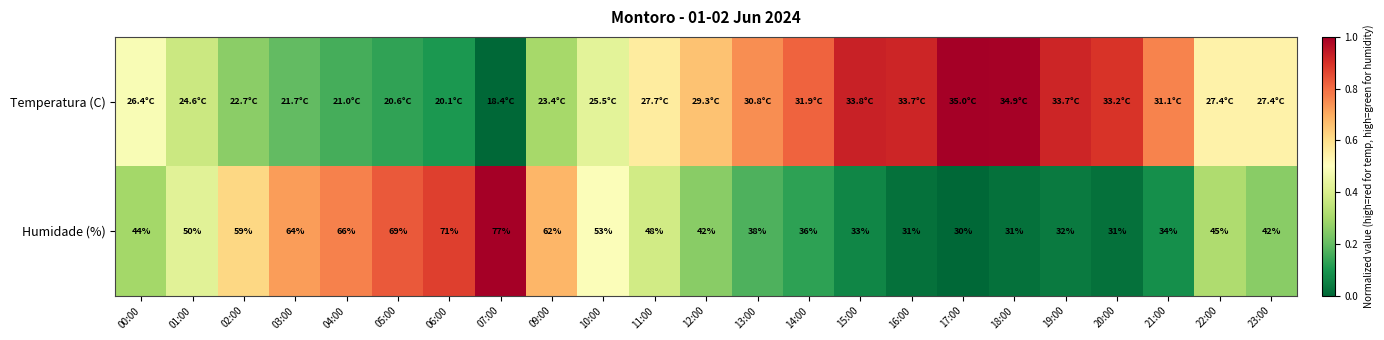

How many data points in Humidade (%) are less than 44?

11